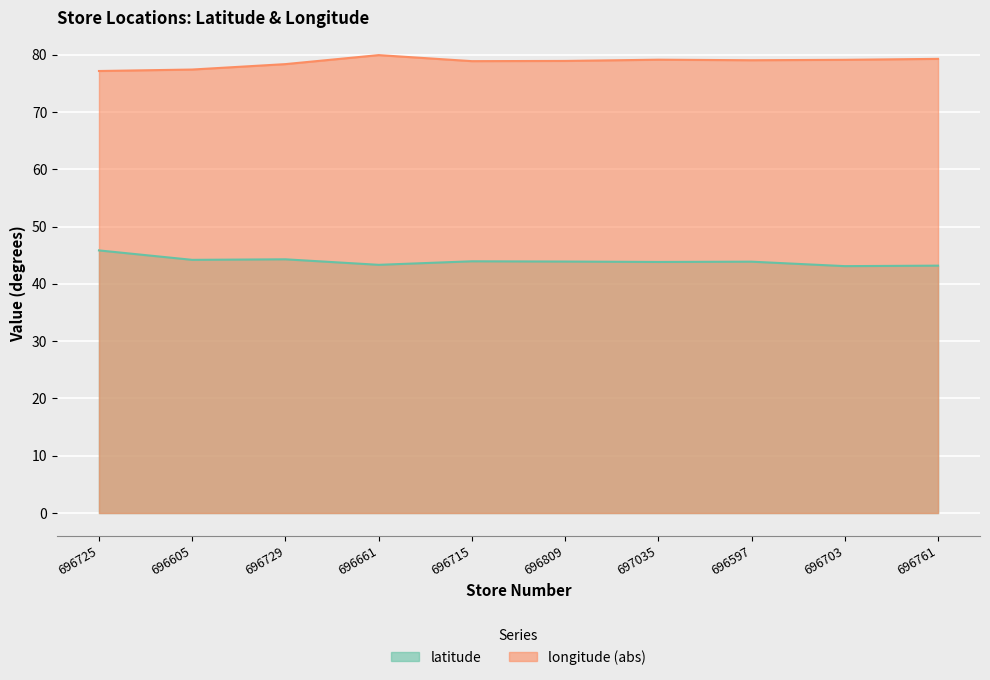

At which category is the sum across all series the highest?

696661